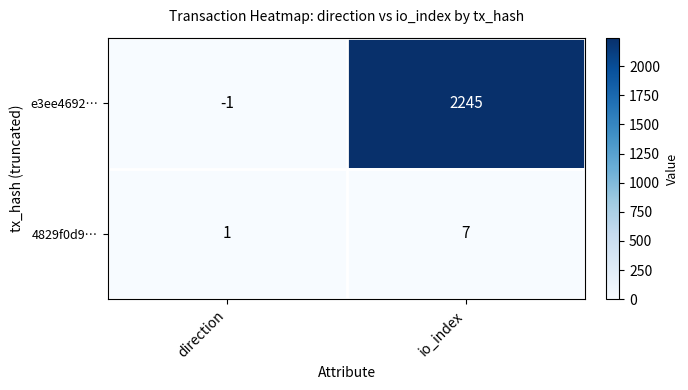

What is the maximum value shown in the chart?

2245